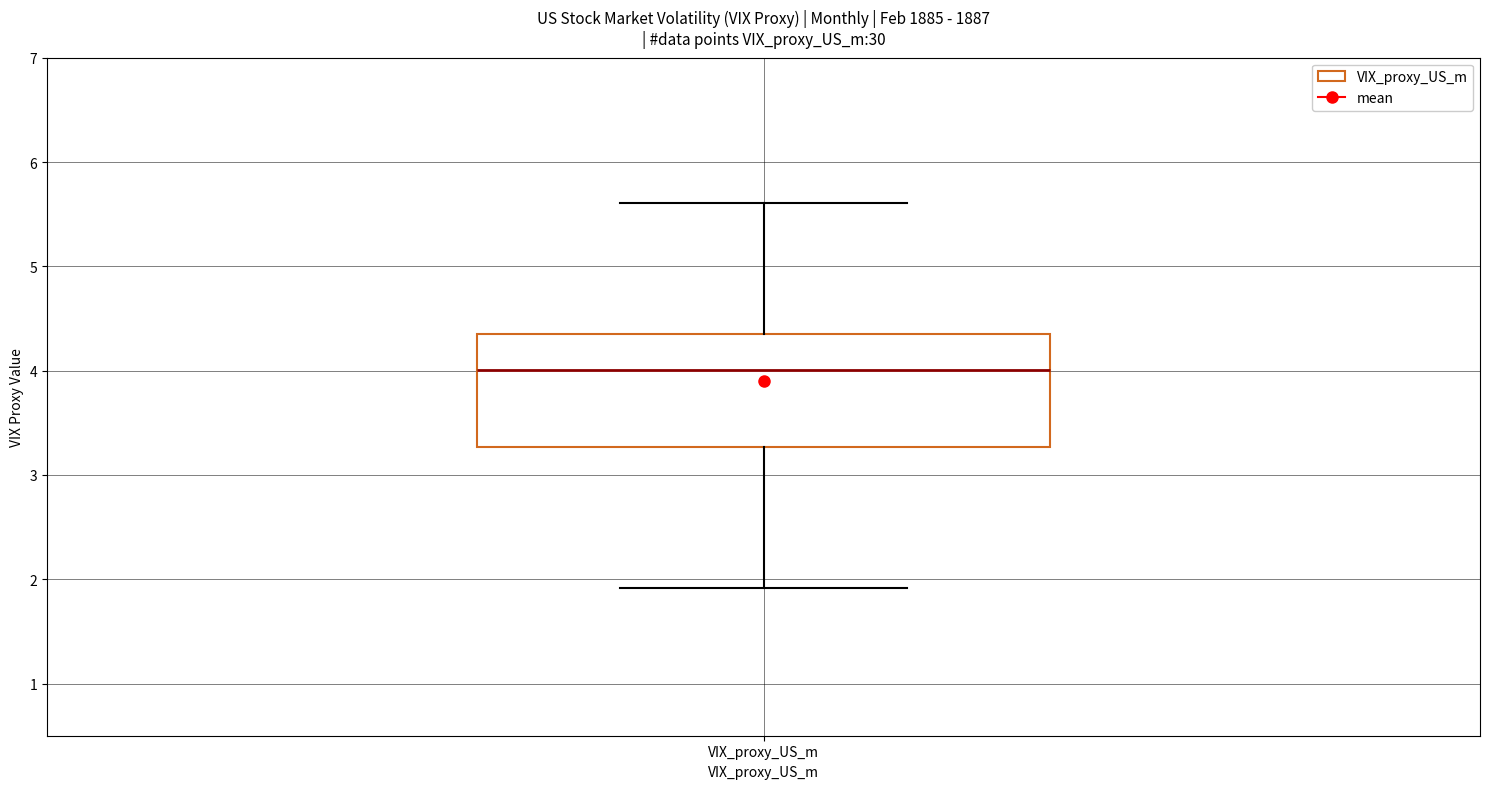

Transcribe this box plot: give where the median line is, the range the box spans, and where the two whiskers end, as read against the y-axis. The values are not printed on the chart, so give them approximately, as read against the axis.

median 4.0, box 3.3 to 4.4, whiskers 1.9 to 5.6